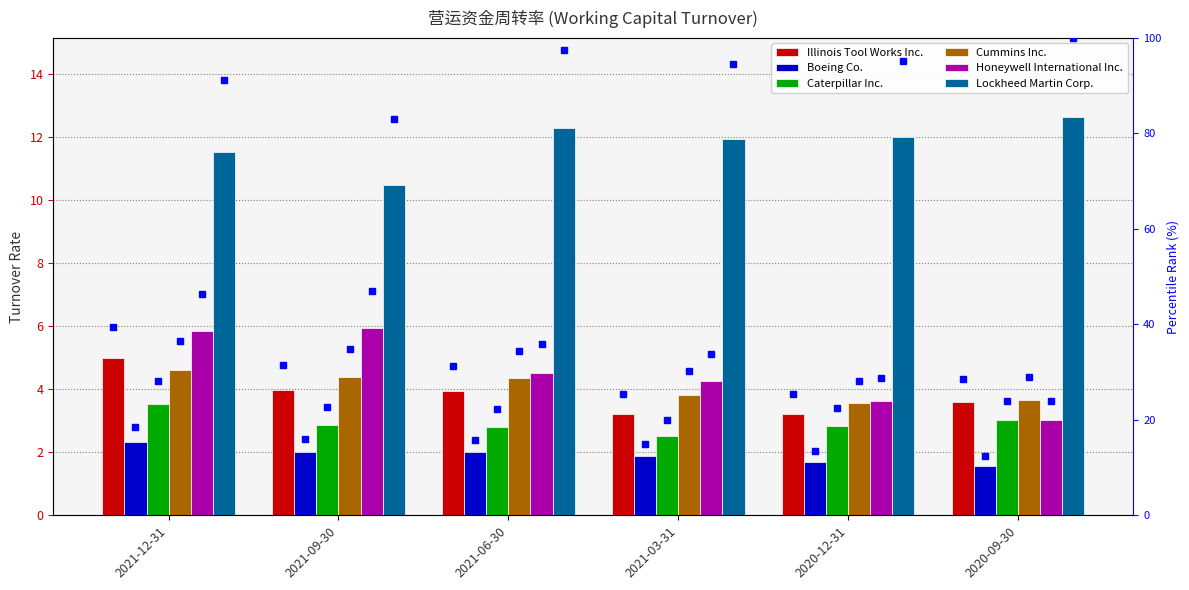

What are all the series names shown in the legend?

Illinois Tool Works Inc., Boeing Co., Caterpillar Inc., Cummins Inc., Honeywell International Inc., Lockheed Martin Corp.